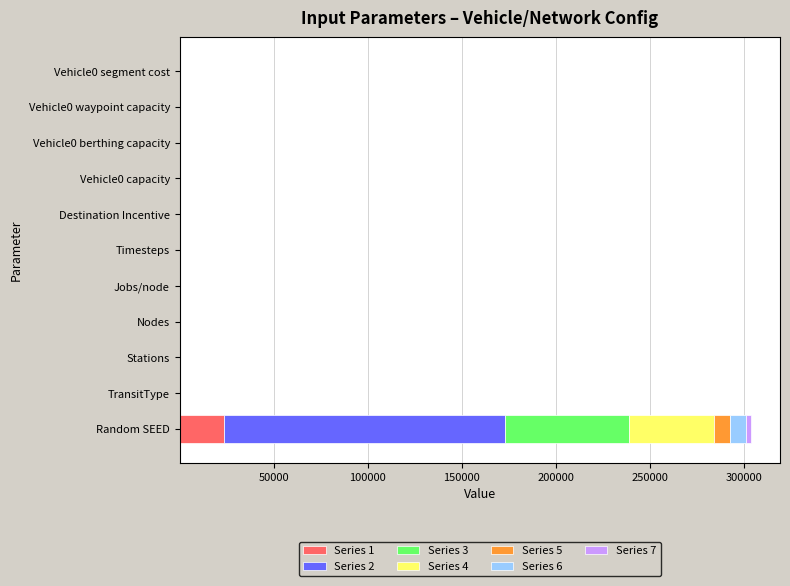

At which category is the sum across all series the highest?

Random SEED